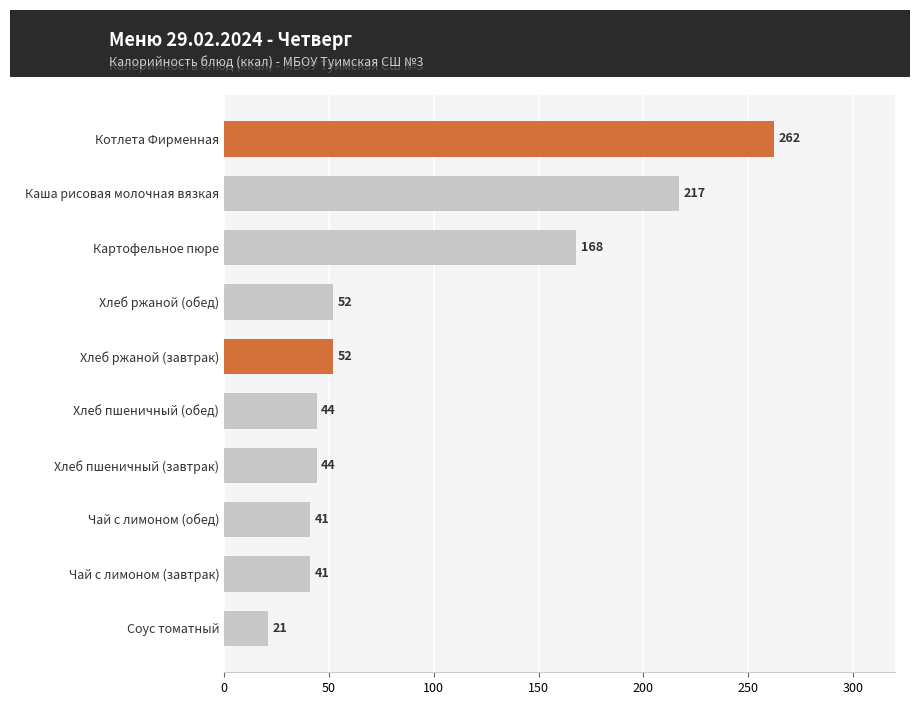

What is the approximate value at Хлеб пшеничный (завтрак)?

44.2